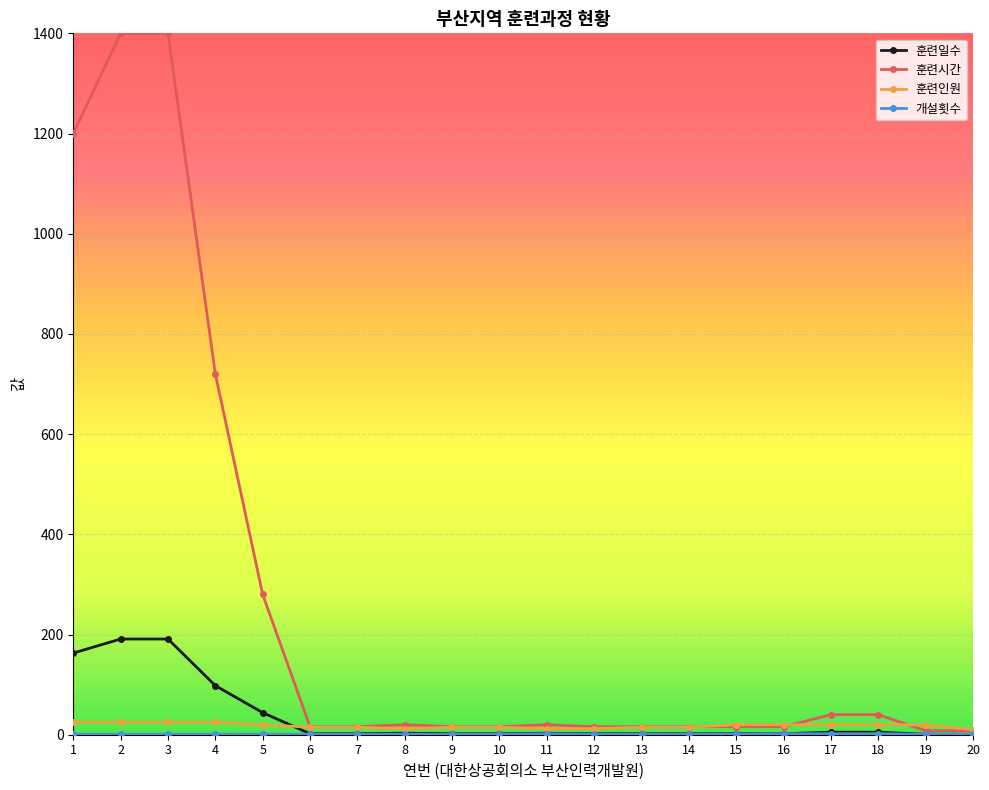

Which series has the largest total across all categories?

훈련시간